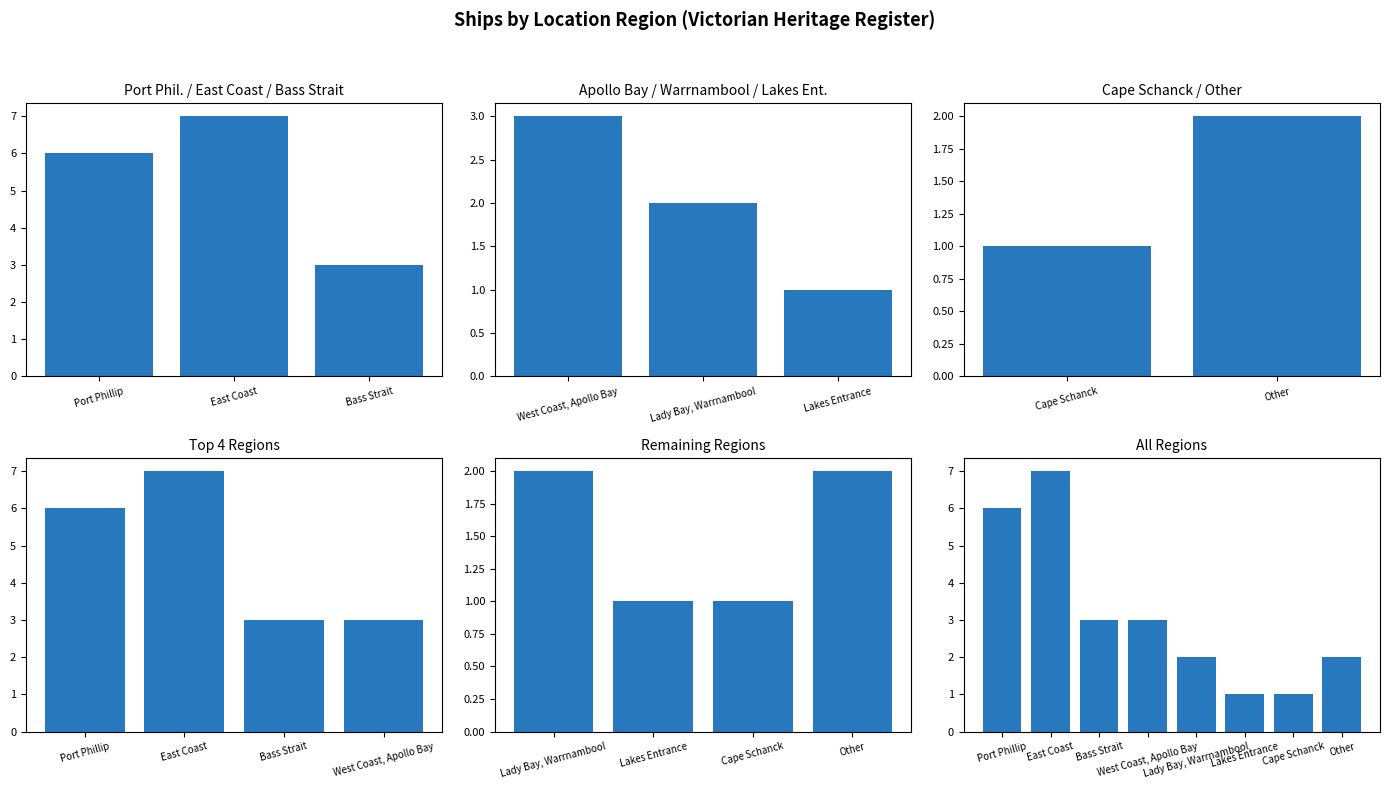

The value at Lady Bay, Warrnambool is 3. True or false?

False